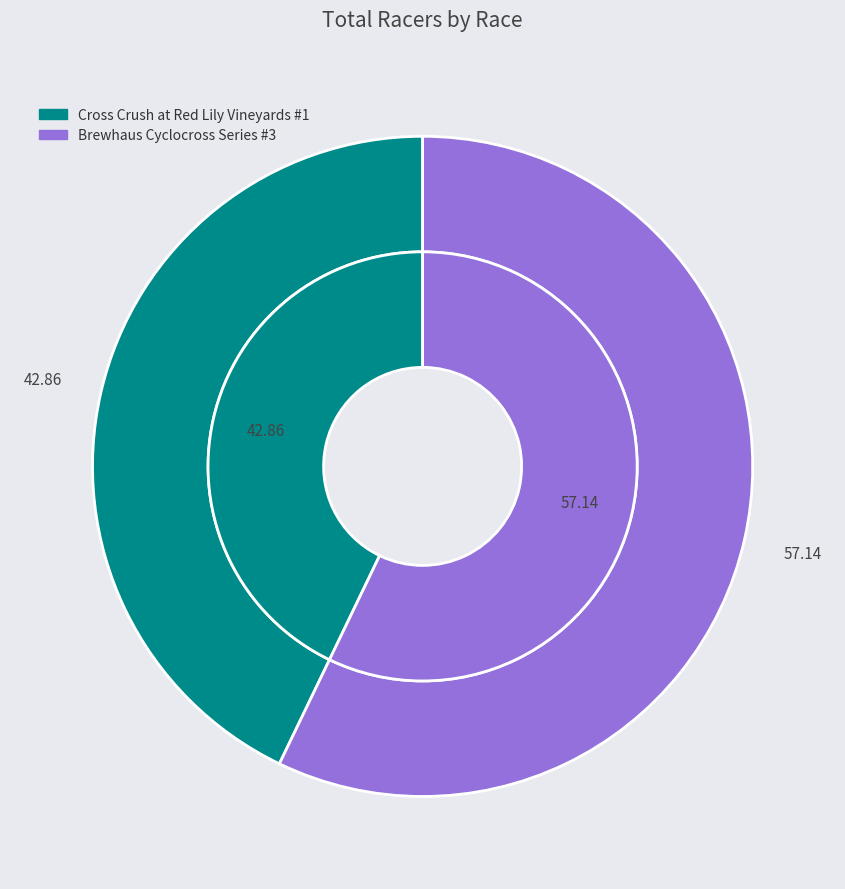

Does Brewhaus Cyclocross Series #3 represent more than half of the total?

Yes